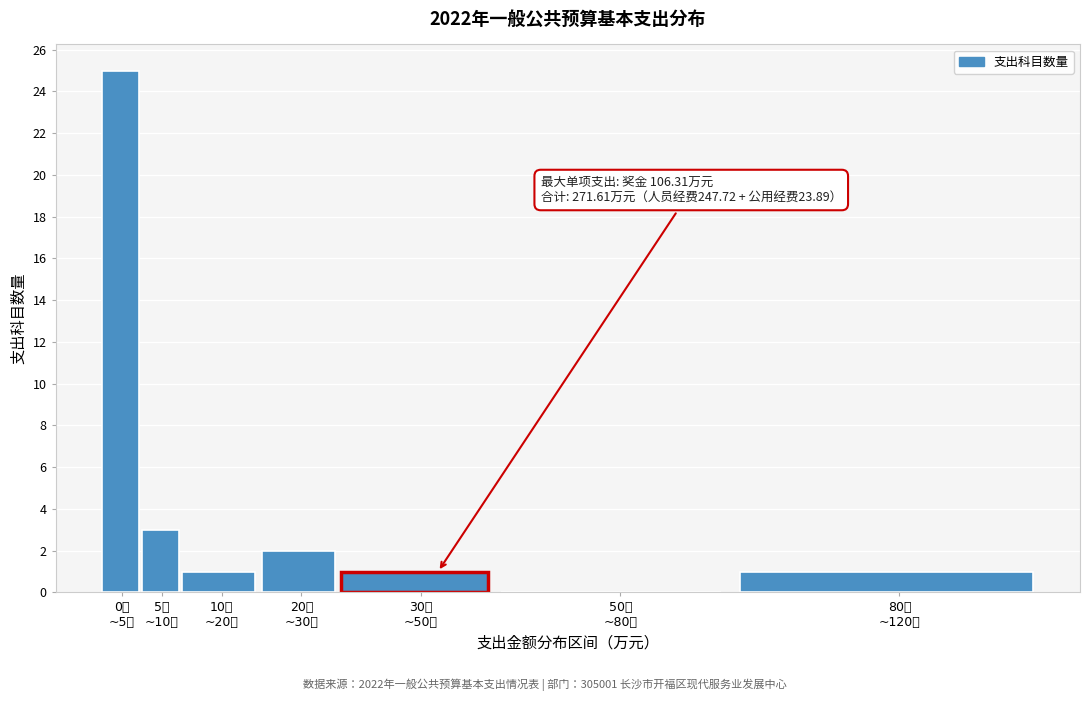

What is the greatest value displayed?

25